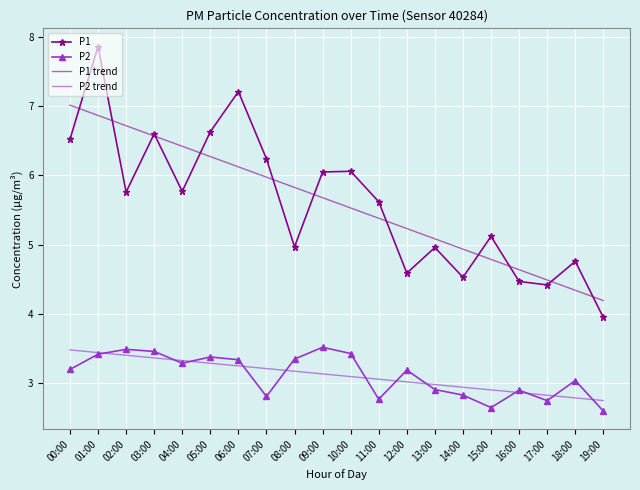

Is the value of P2 trend at 03:00 greater than the value of P1 at 04:00?

No